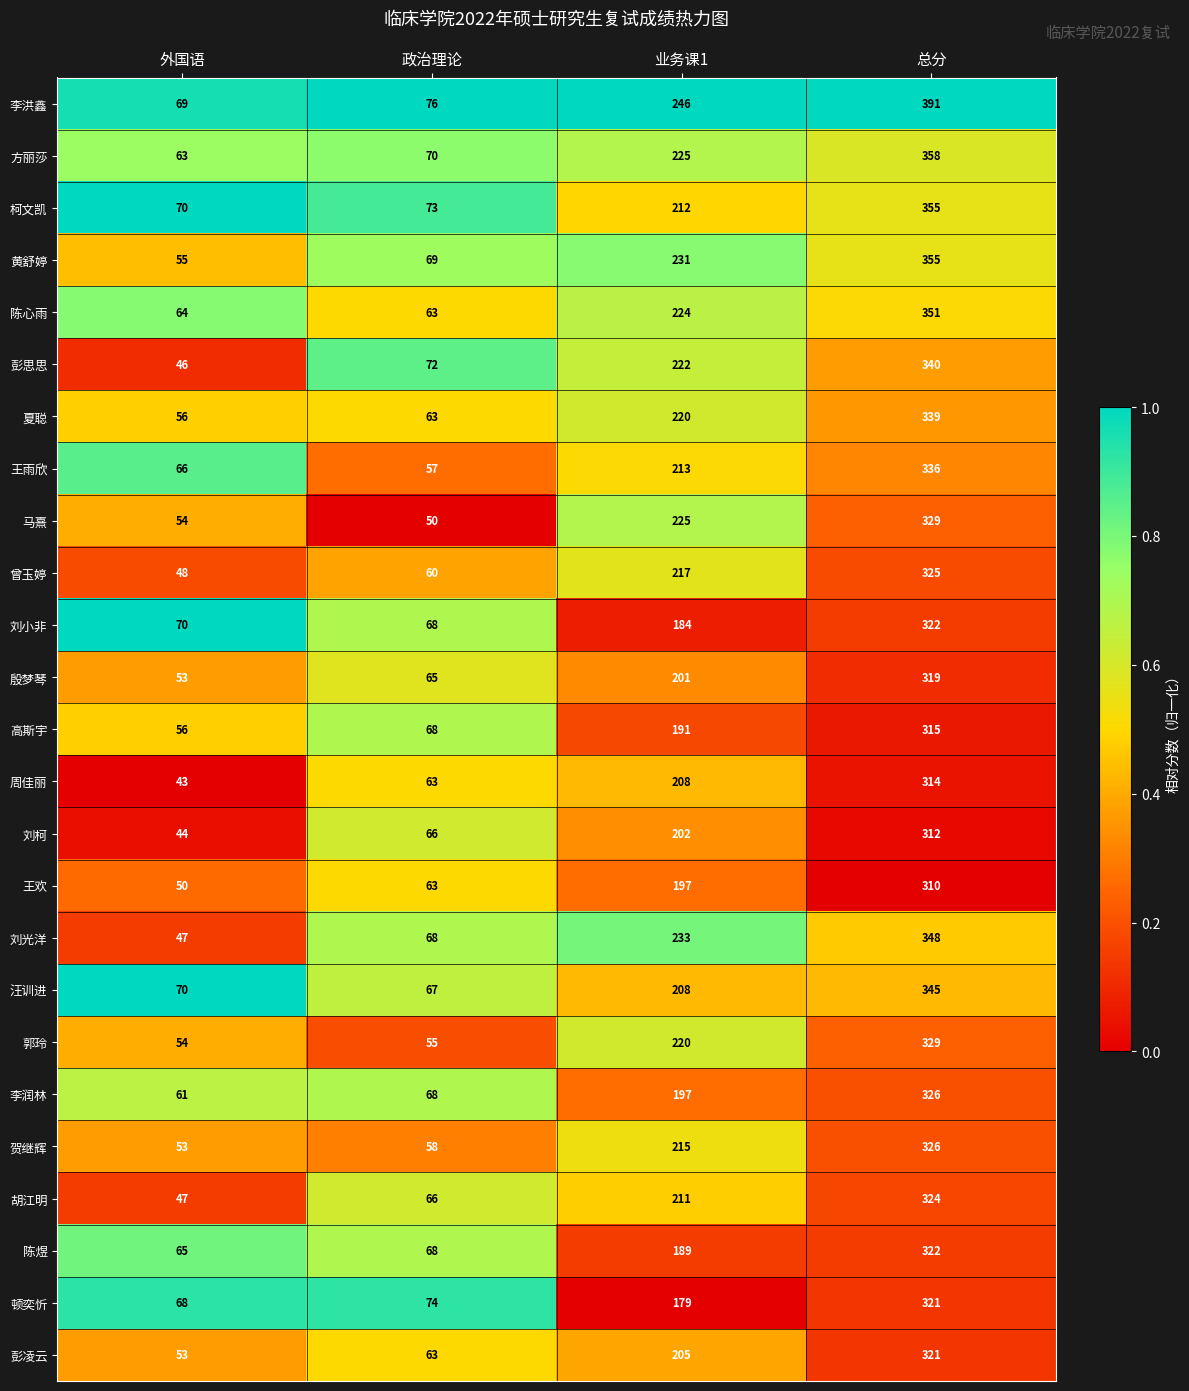

What is the average value of the 高斯宇 series?

158